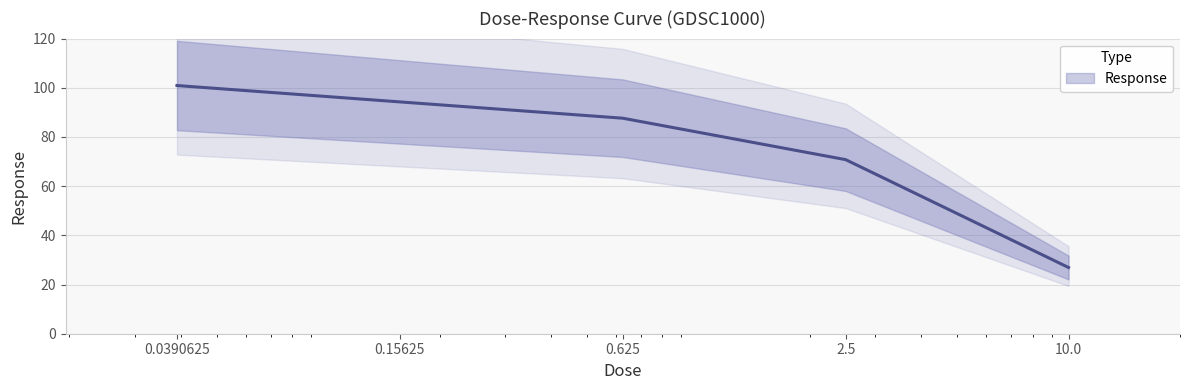

Approximately how many times larger is the value at 10.0 compared to 0.625?

0.3